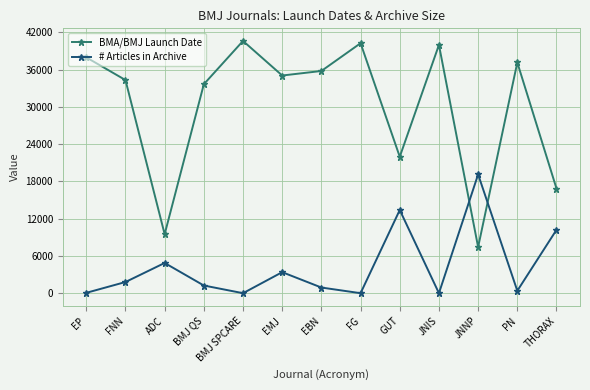

How many intersections are there between BMA/BMJ Launch Date and # Articles in Archive?

2